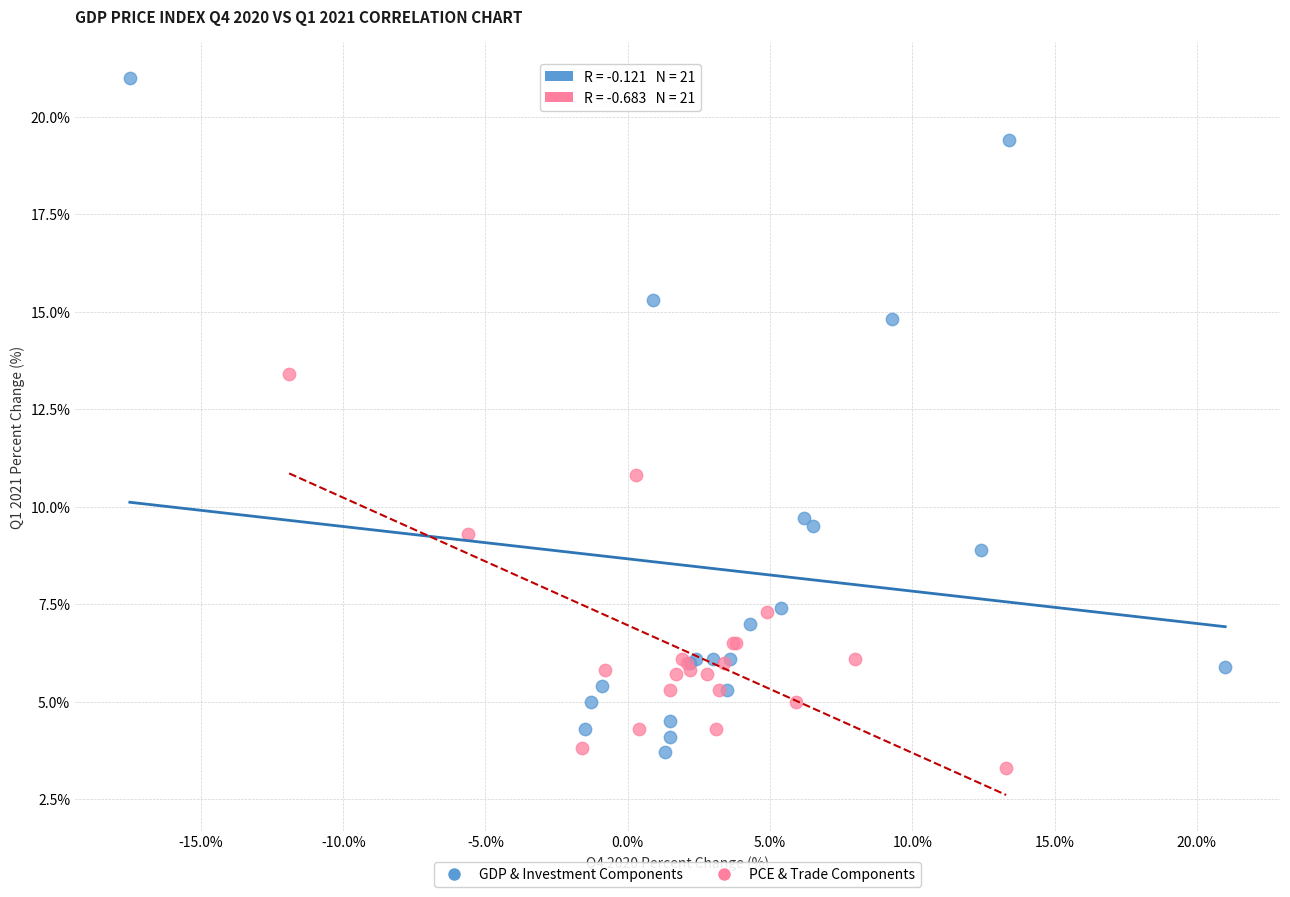

Which series has the largest Y range (max minus min)?

GDP & Investment Components